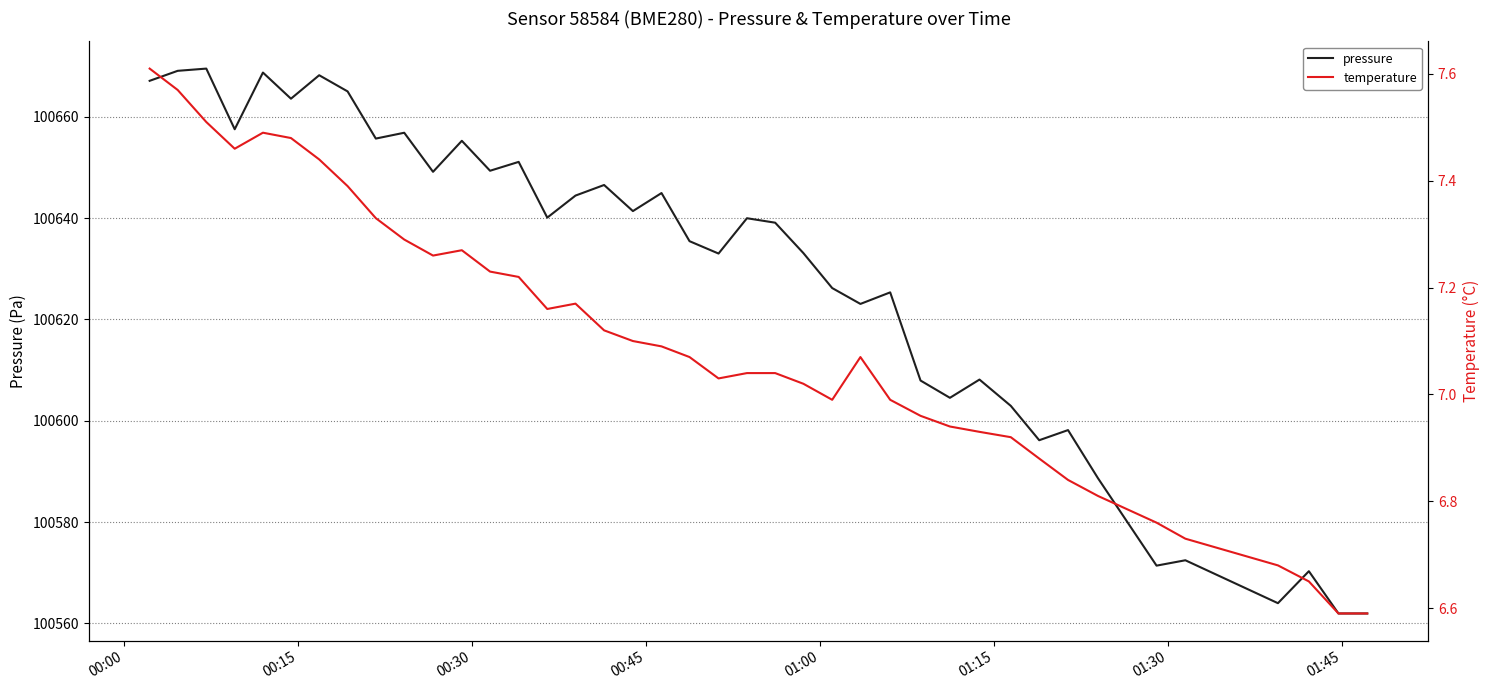

What is the minimum value for pressure?

100562.0